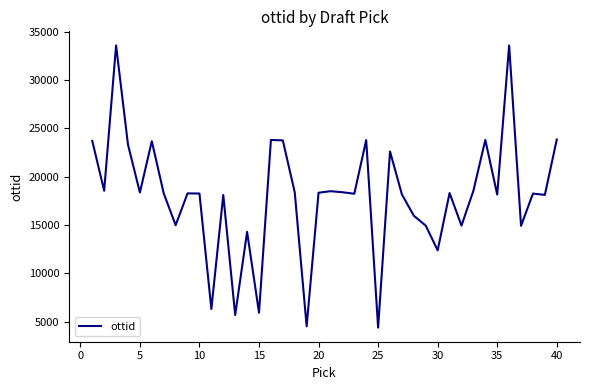

What is the minimum value shown in the chart?

4374